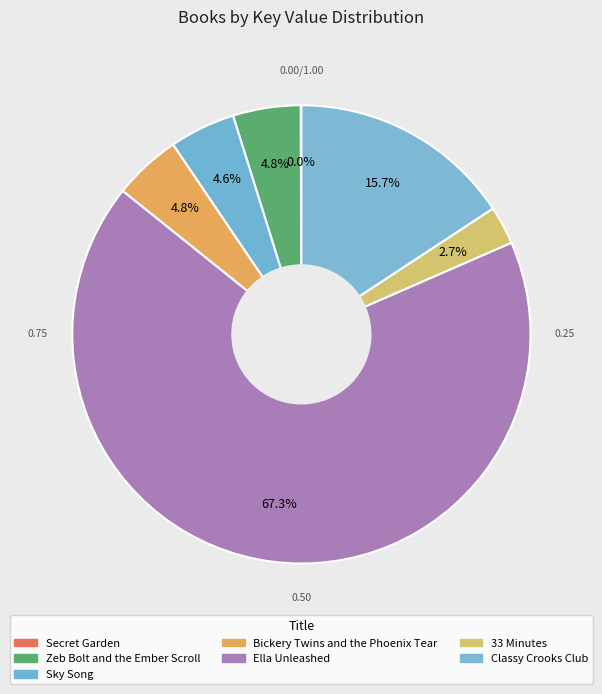

Which slice represents more than half of the pie?

Ella Unleashed